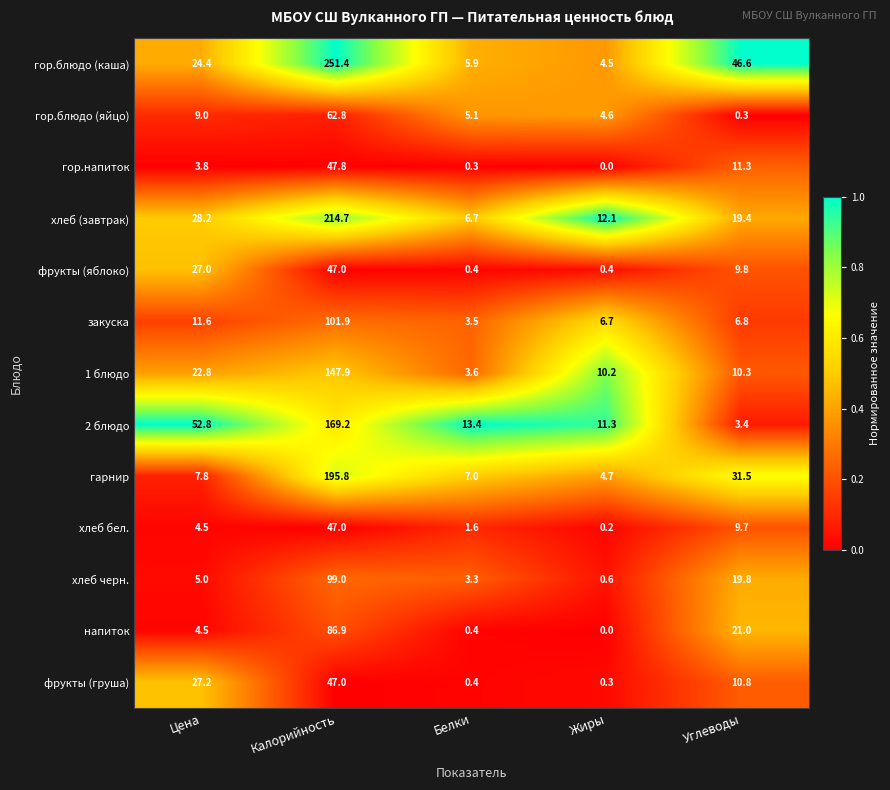

Is it true that гор.напиток equals 47.8 at Калорийность?

True